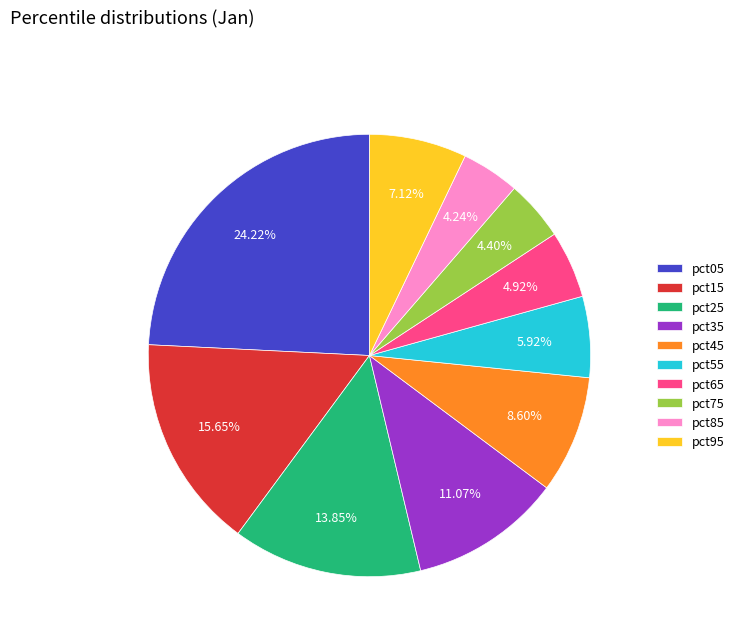

What percentage is the pct35 slice, to the nearest percent?

11%